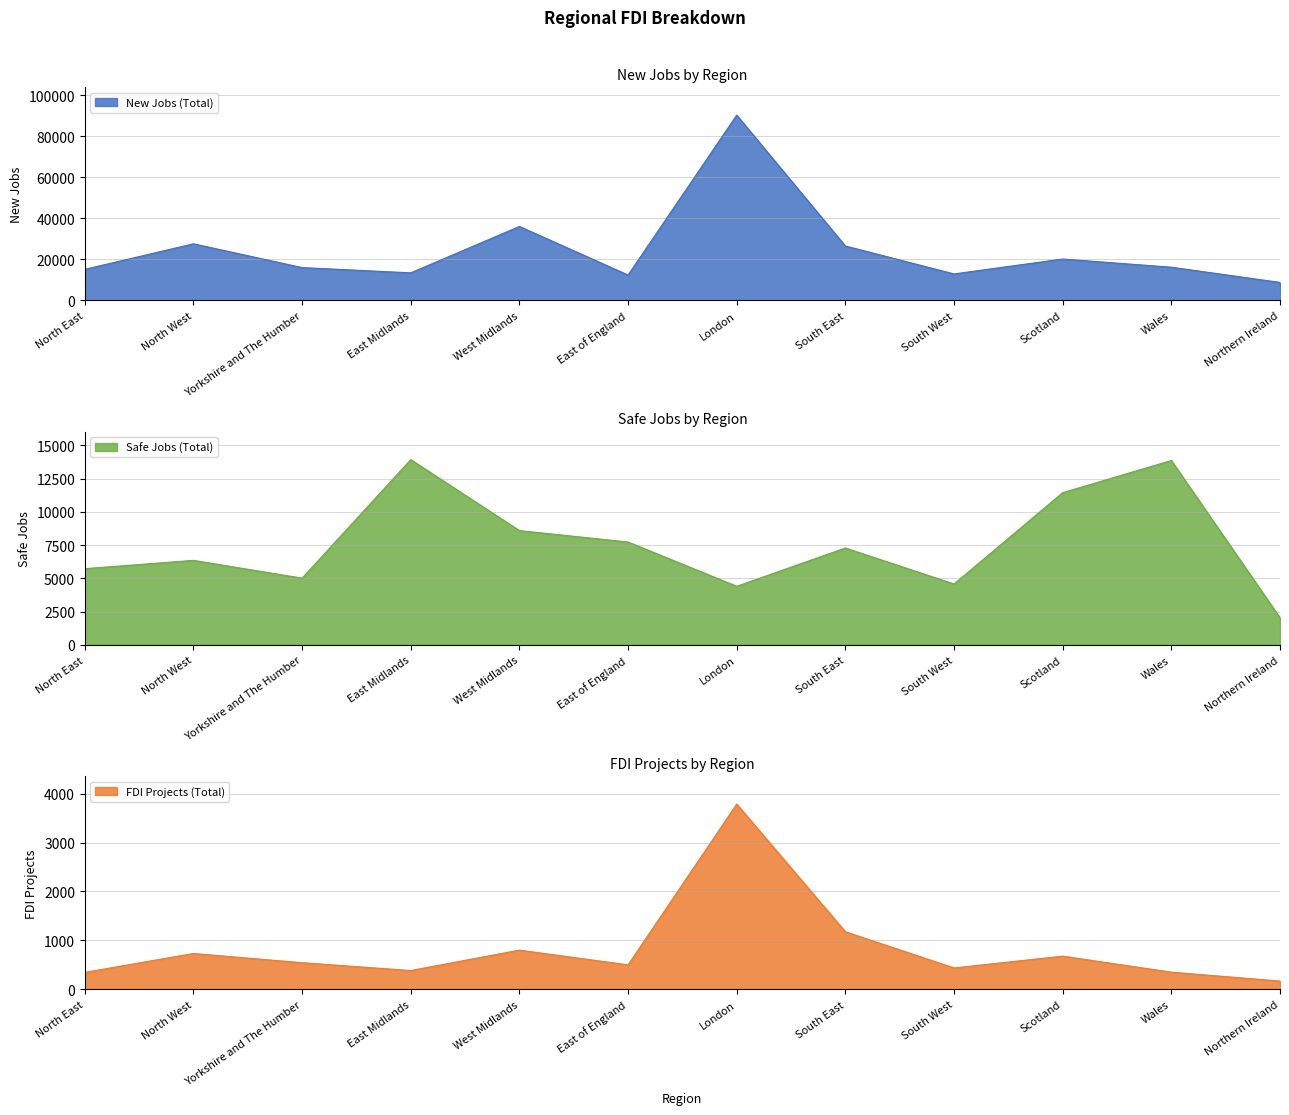

At which category is the sum across all series the highest?

London